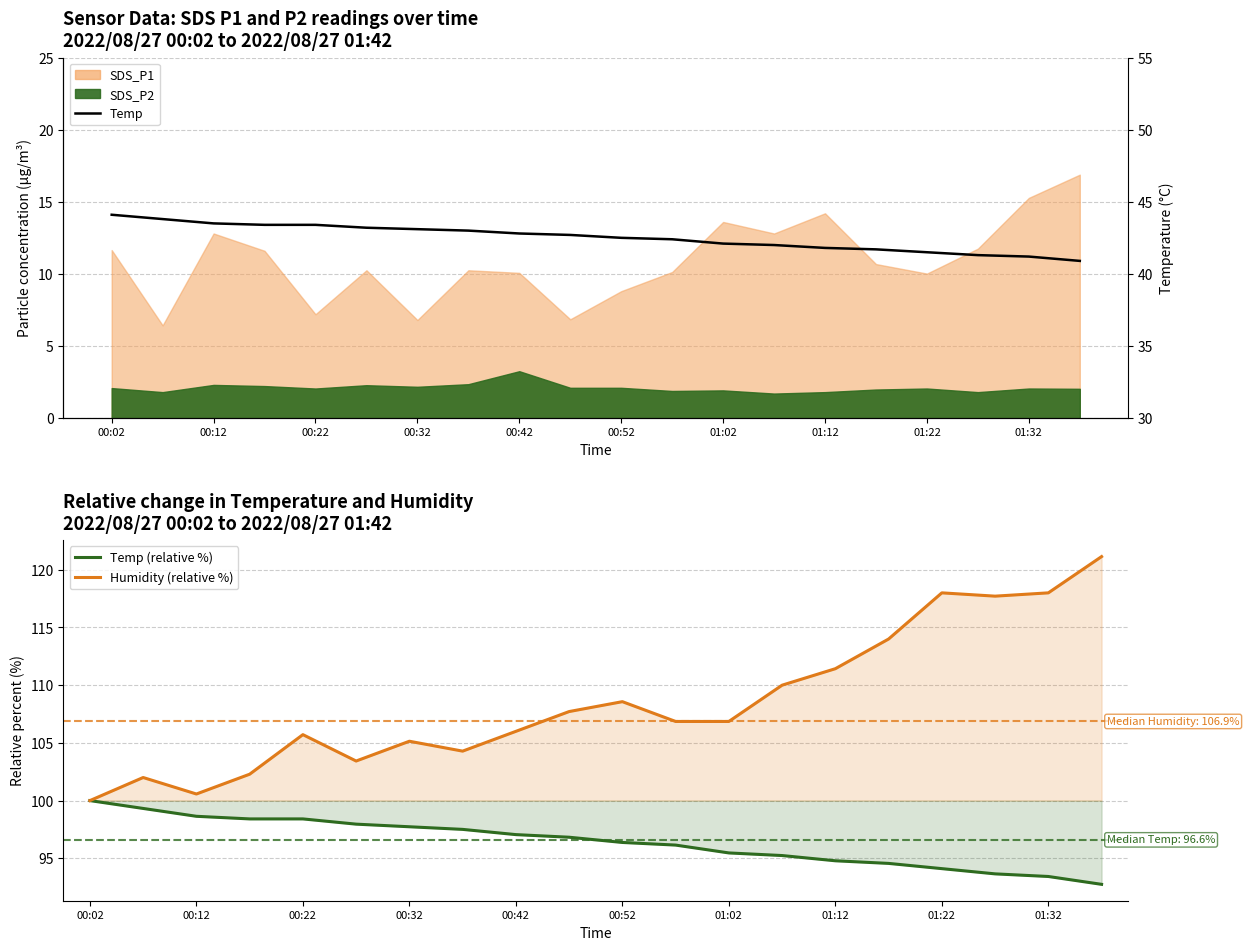

Which series has the widest spread of values?

Humidity (relative %)